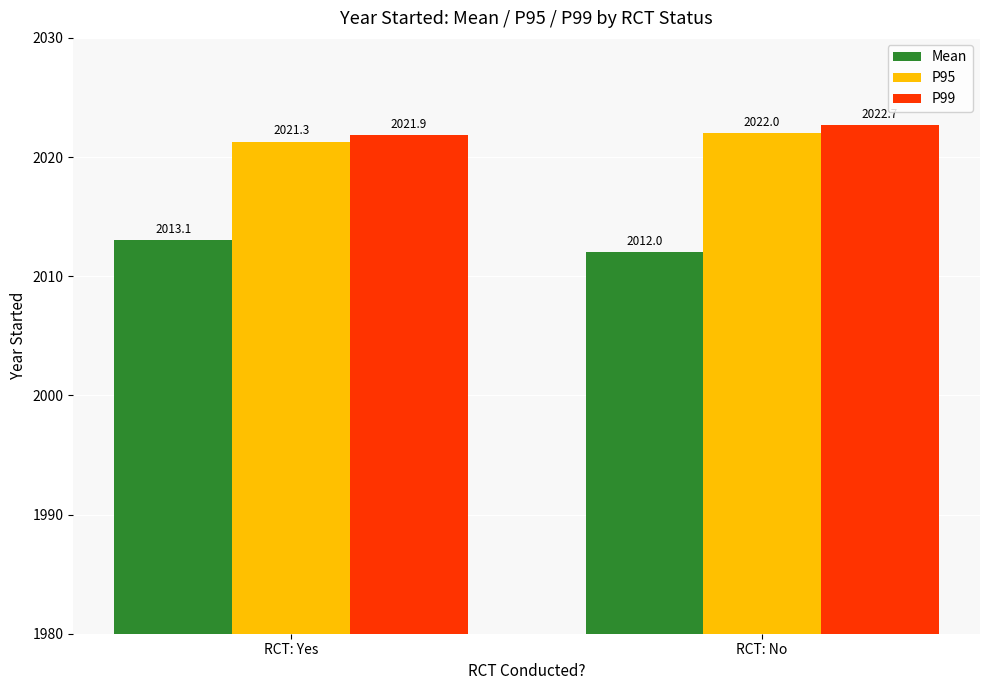

What position from the right is RCT: No?

1